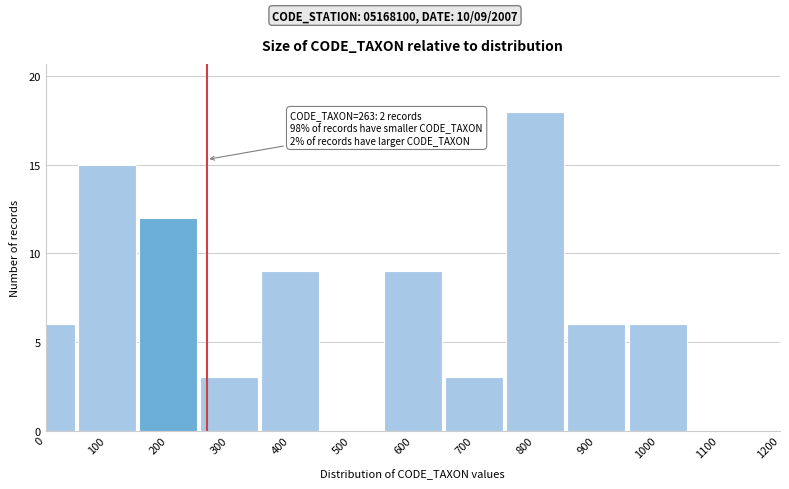

Reading left to right, extract all data points from this chart.

0=6	100=15	200=12	300=3	400=9	500=0	600=9	700=3	800=18	900=6	1000=6	1100=0